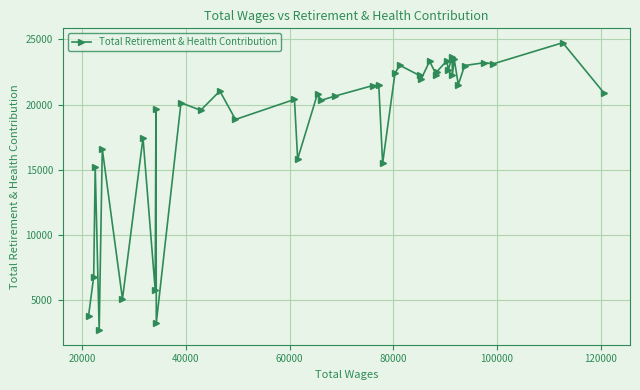

Count the number of categories in the chart.

40